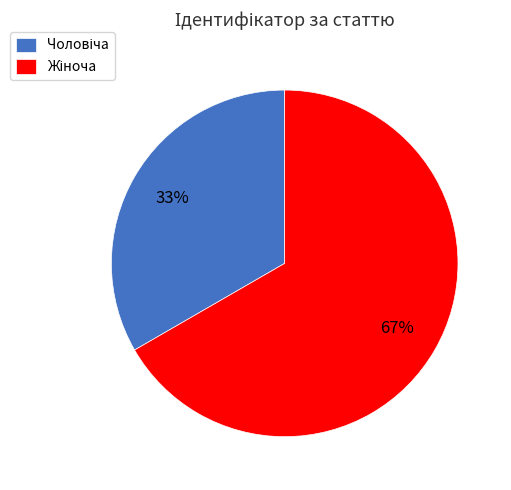

Does any single category account for the majority?

Yes